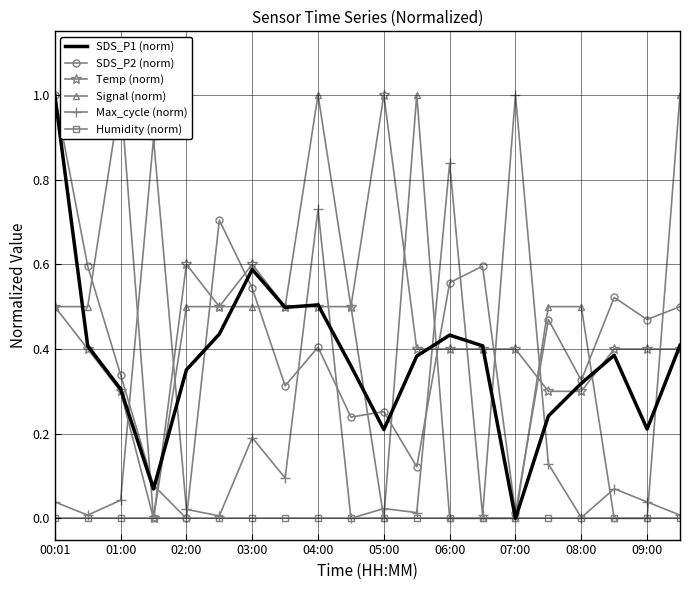

At which label does SDS_P1 (norm) reach its peak?

00:01